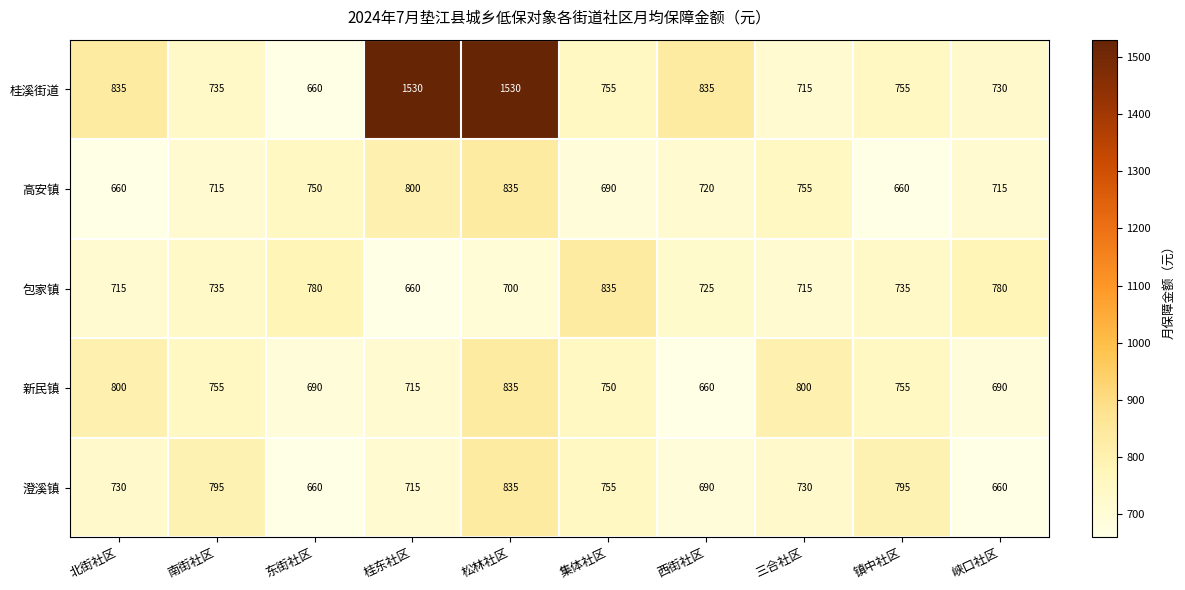

The 桂溪街道 series shows 1053 at 镇中社区. True or false?

False